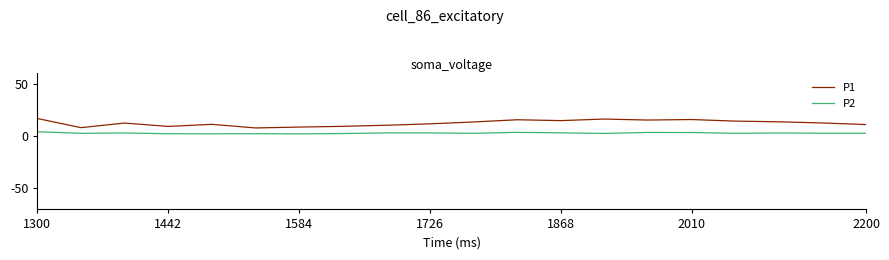

True or false: P2 and P1 intersect in this chart.

False